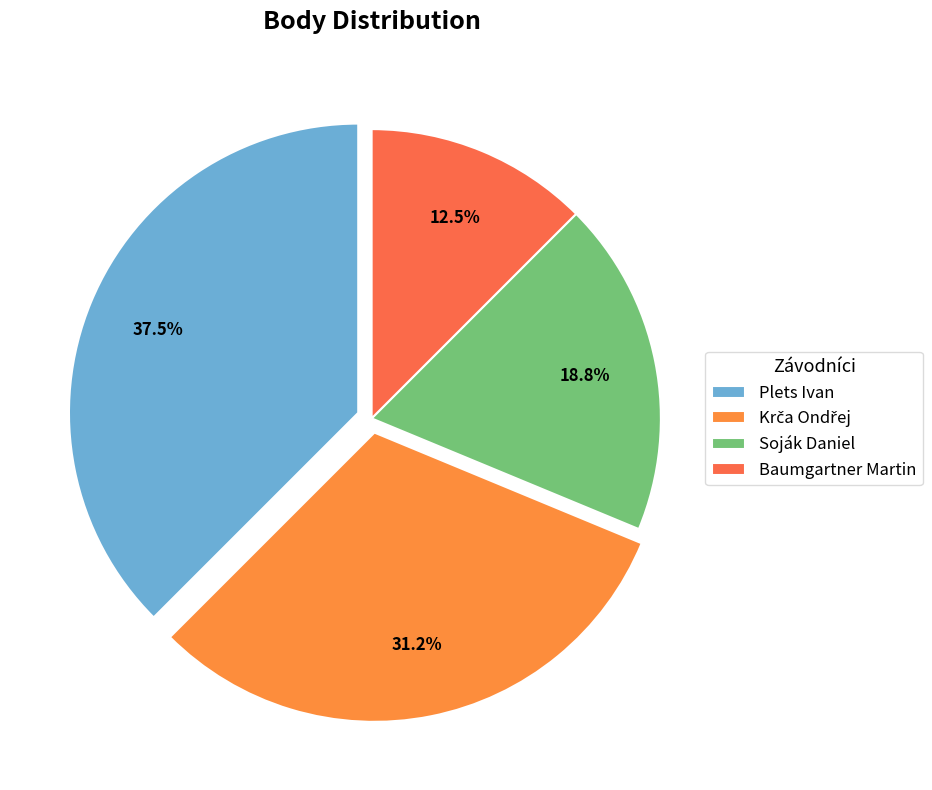

To the nearest percent, what is the difference between the largest and smallest slice percentages?

25%